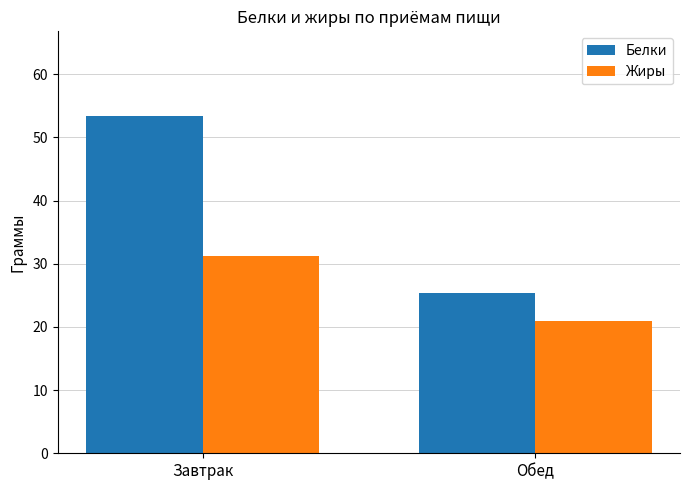

What is the average value of the Белки series?

39.4